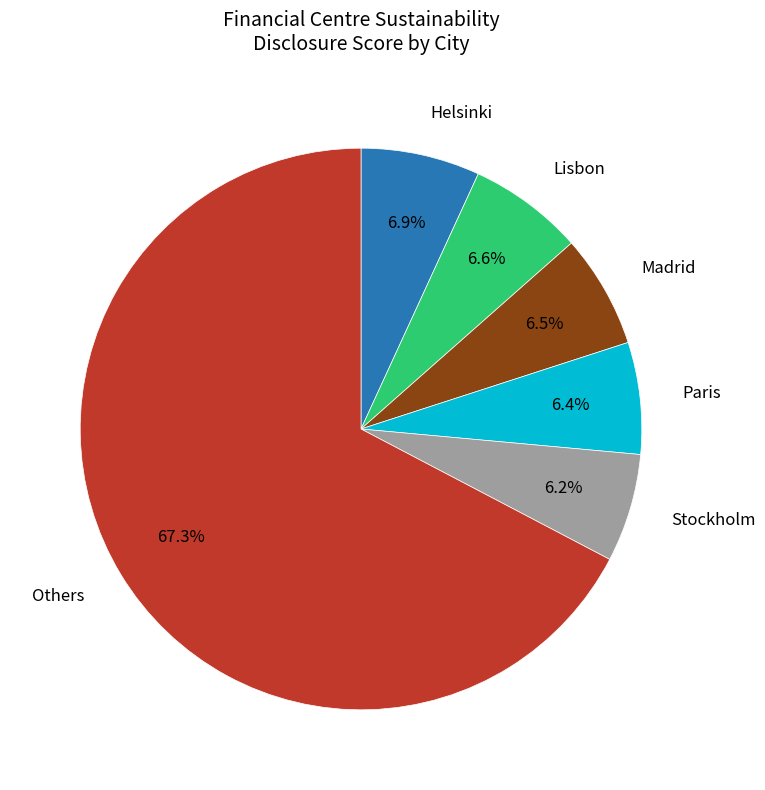

How many segments does this pie chart have?

6